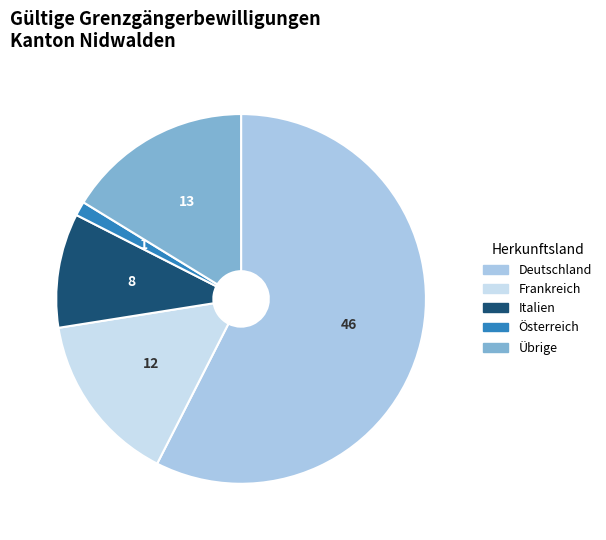

How many slices are in this pie chart?

5